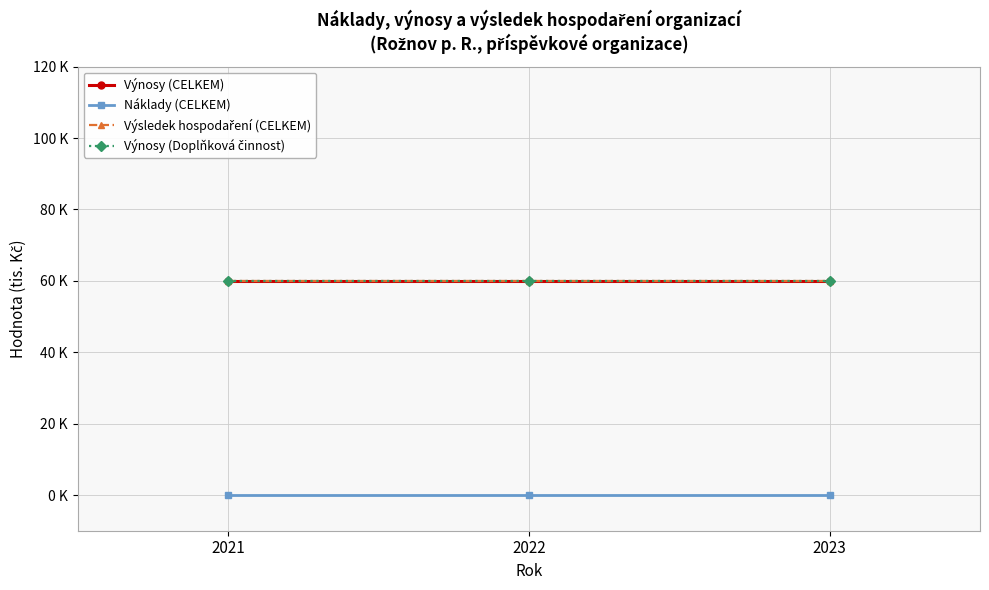

Does the chart have visible grid lines?

Yes